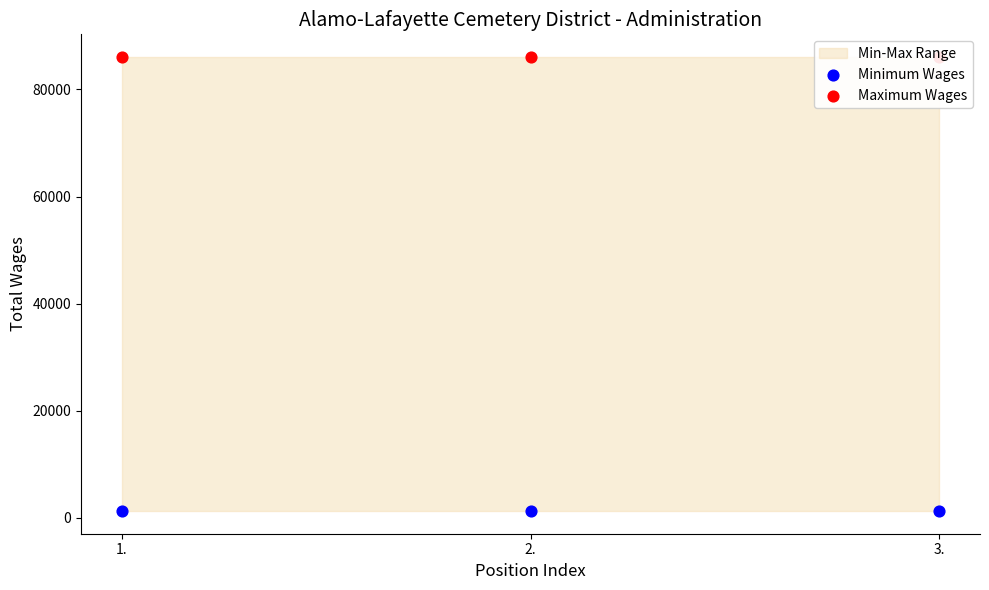

Which series has the largest Y range (max minus min)?

Minimum Wages